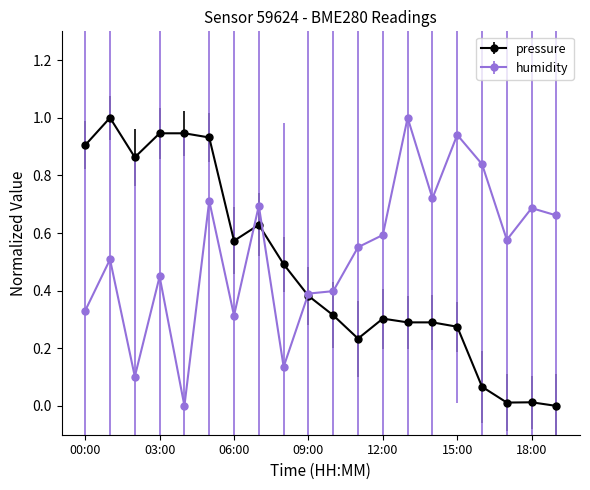

List the series in order of their overall mean, highest first.

humidity, pressure